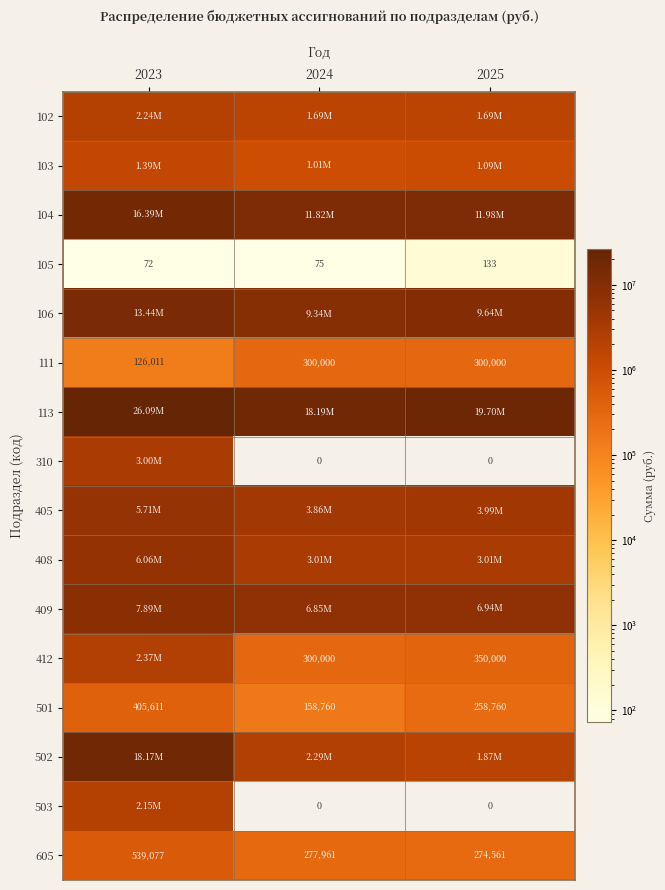

List the labels in order of 106 value, smallest first.

2024, 2025, 2023